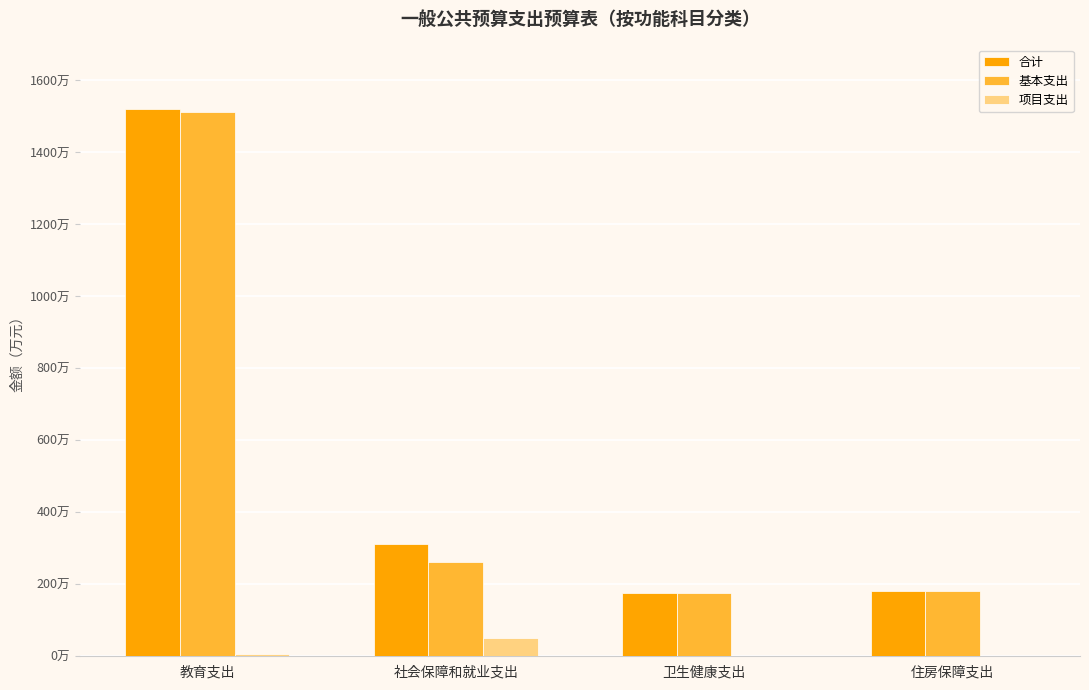

Are the bars grouped side by side (vs. stacked)?

Yes